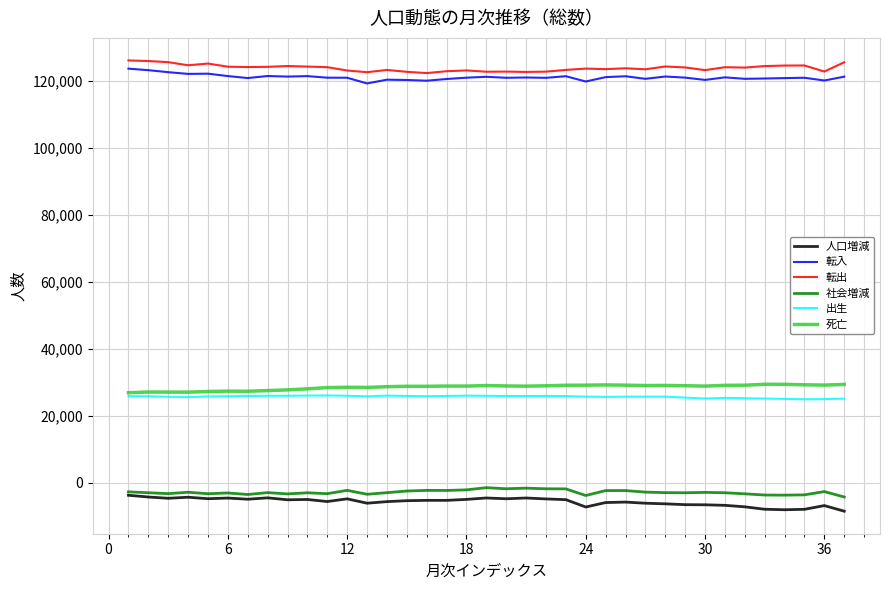

True or false: 死亡 and 転入 intersect in this chart.

False